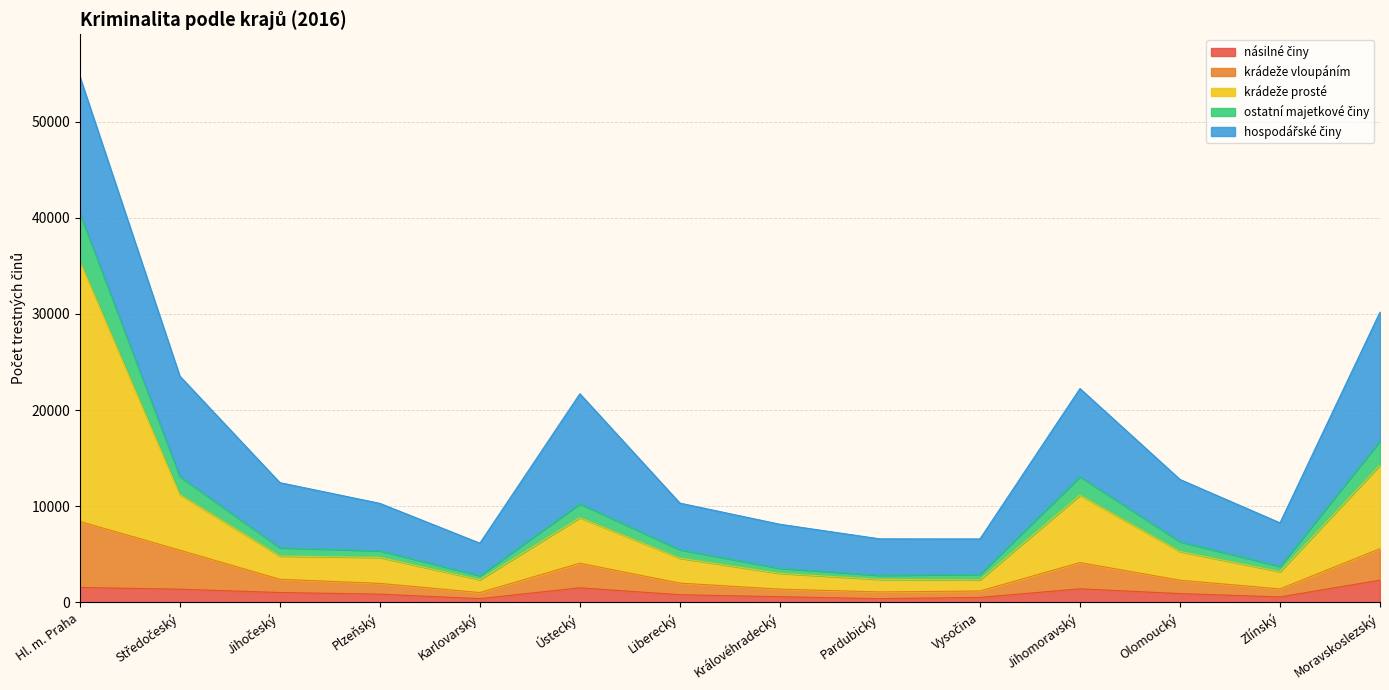

How many lines are shown in the chart?

5